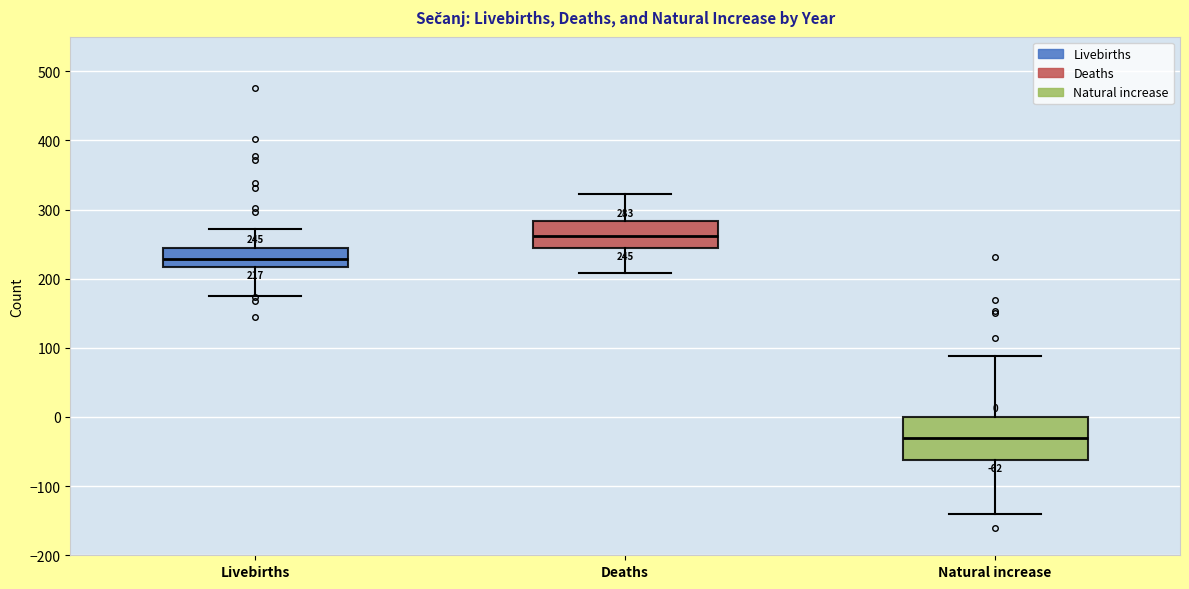

Comparing the boxes themselves (not the whiskers), which one is the tallest?

Natural increase